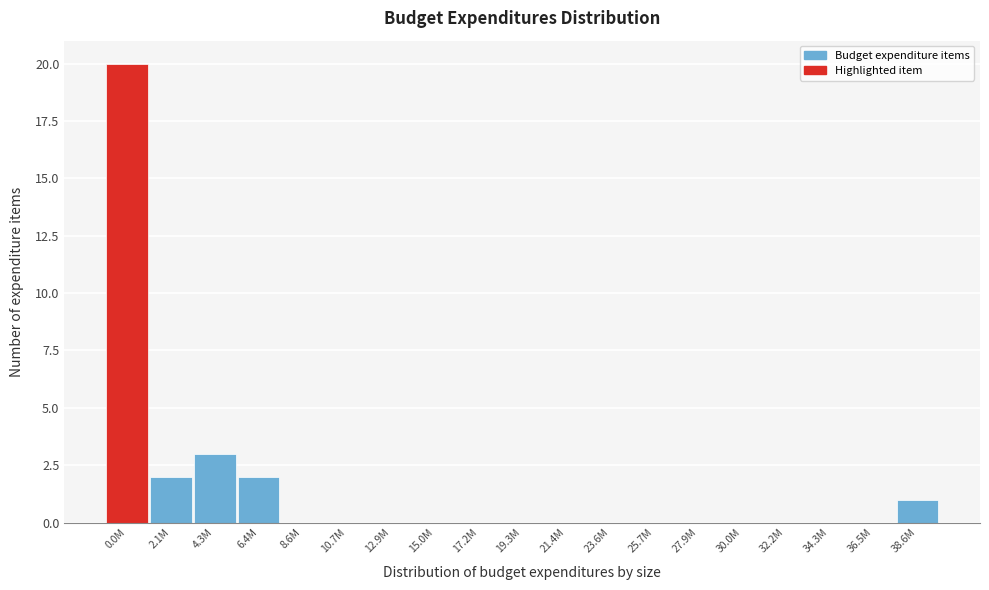

Reading left to right, what are all the values shown in this chart?

0.0M=20	2.1M=2	4.3M=3	6.4M=2	8.6M=0	10.7M=0	12.9M=0	15.0M=0	17.2M=0	19.3M=0	21.4M=0	23.6M=0	25.7M=0	27.9M=0	30.0M=0	32.2M=0	34.3M=0	36.5M=0	38.6M=1